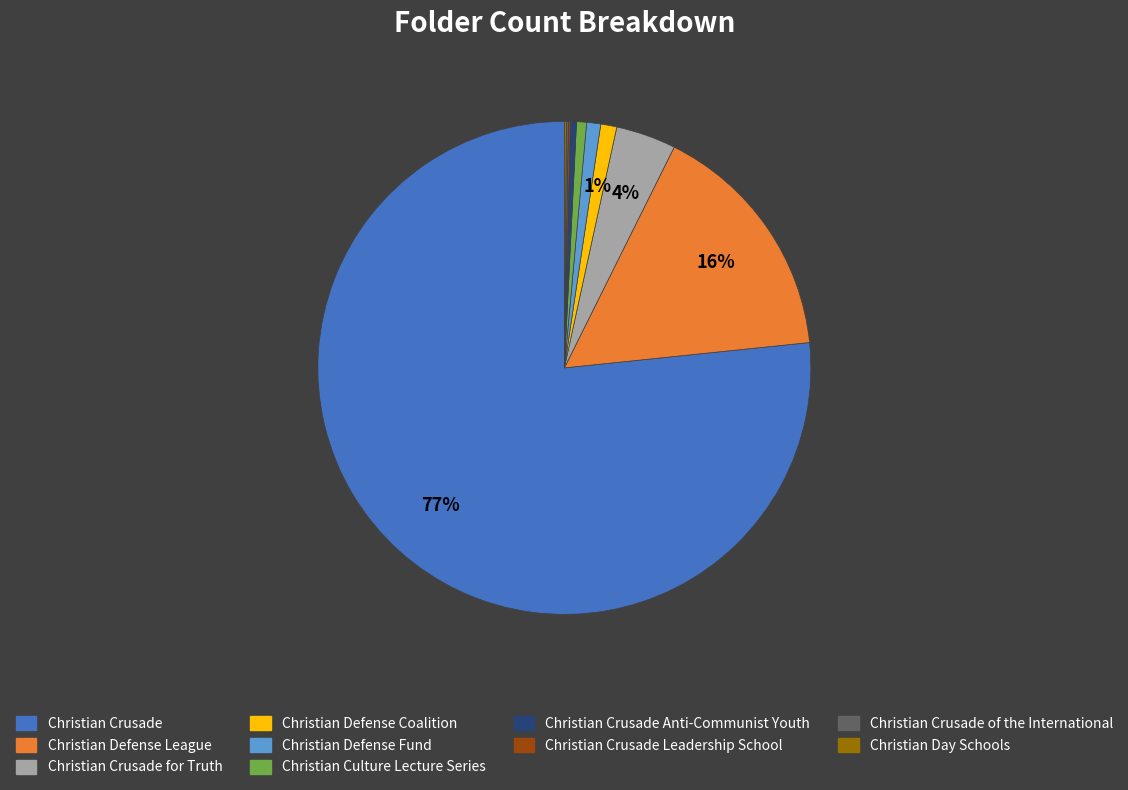

To the nearest percent, what is the average slice percentage?

10%